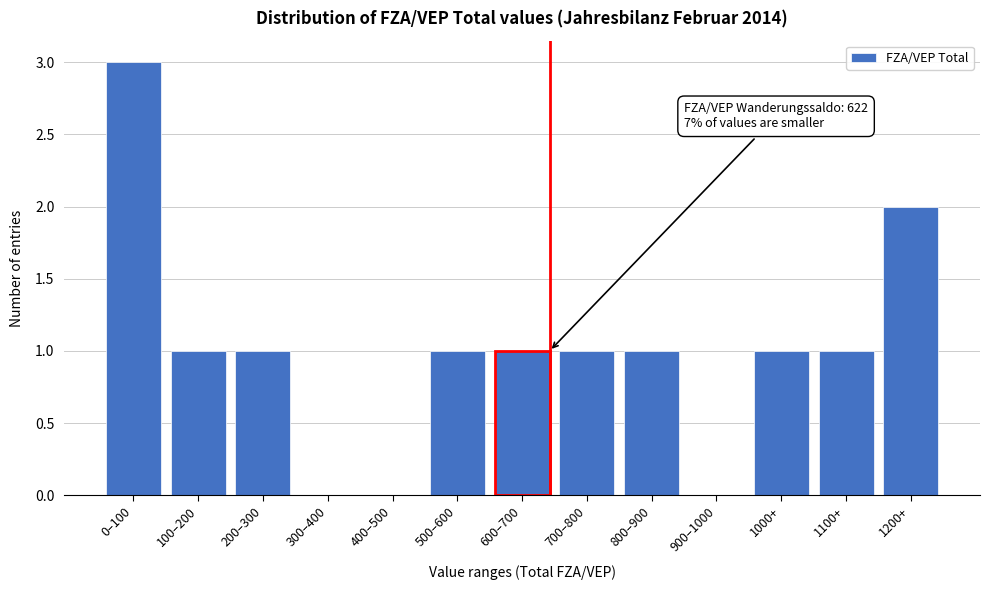

Reading left to right, what are all the values shown in this chart?

0–100=3	100–200=1	200–300=1	300–400=0	400–500=0	500–600=1	600–700=1	700–800=1	800–900=1	900–1000=0	1000+=1	1100+=1	1200+=2